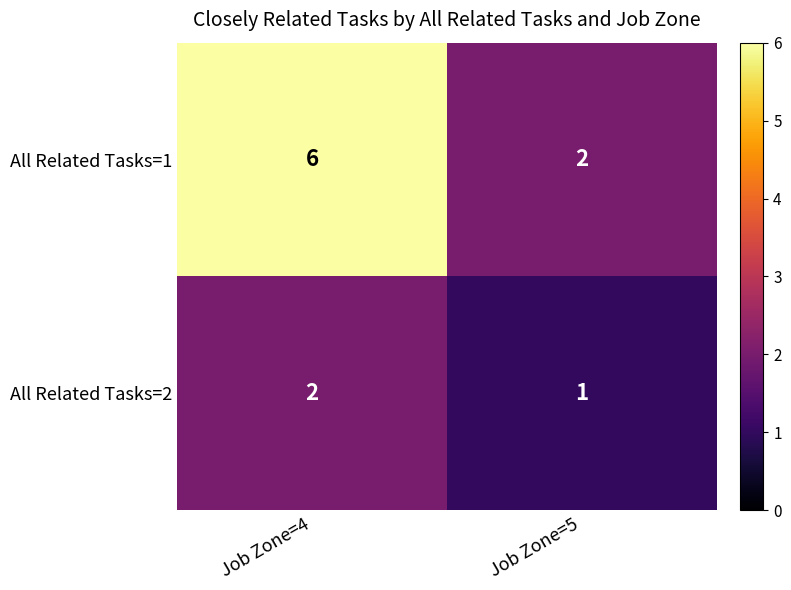

Between Job Zone=4 and Job Zone=5, which series saw the biggest shift?

All Related Tasks=1